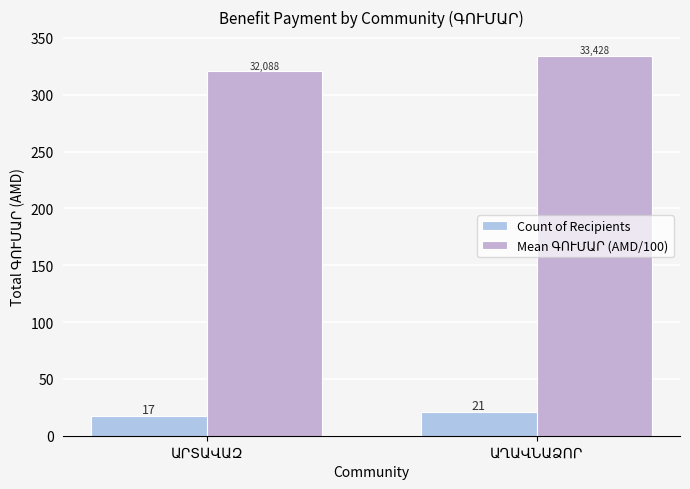

Count the number of data series in this chart.

2